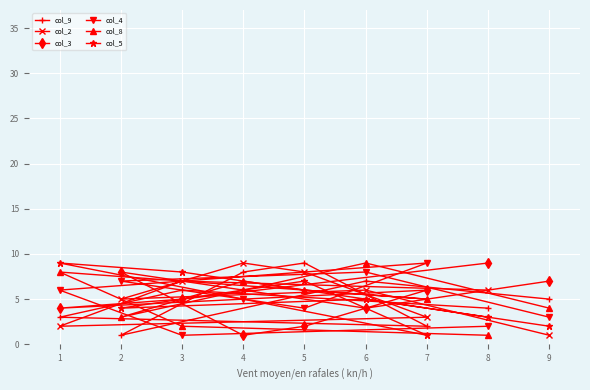

What is the difference between the col_9 values at 3 and 7?

4